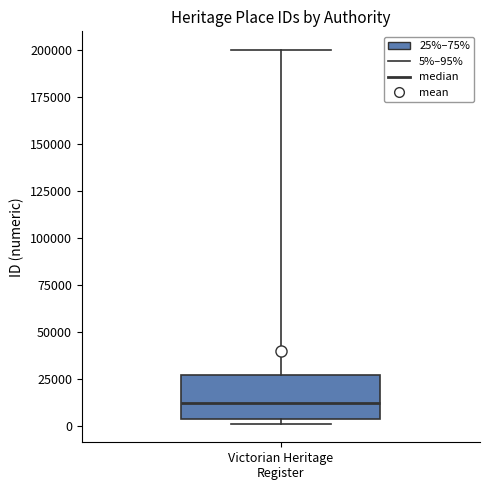

Where does the upper whisker of the box for Victorian Heritage Register end on the y-axis? The values are not printed on the chart, so give them approximately, as read against the axis.

200000